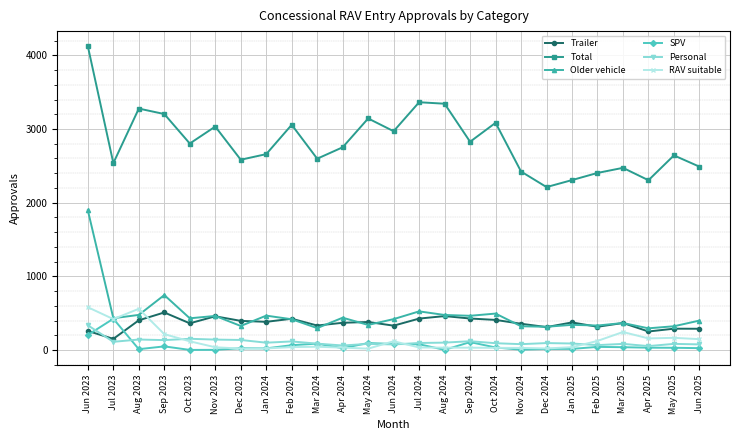

True or false: Older vehicle has a value of 432 at Oct 2023.

True